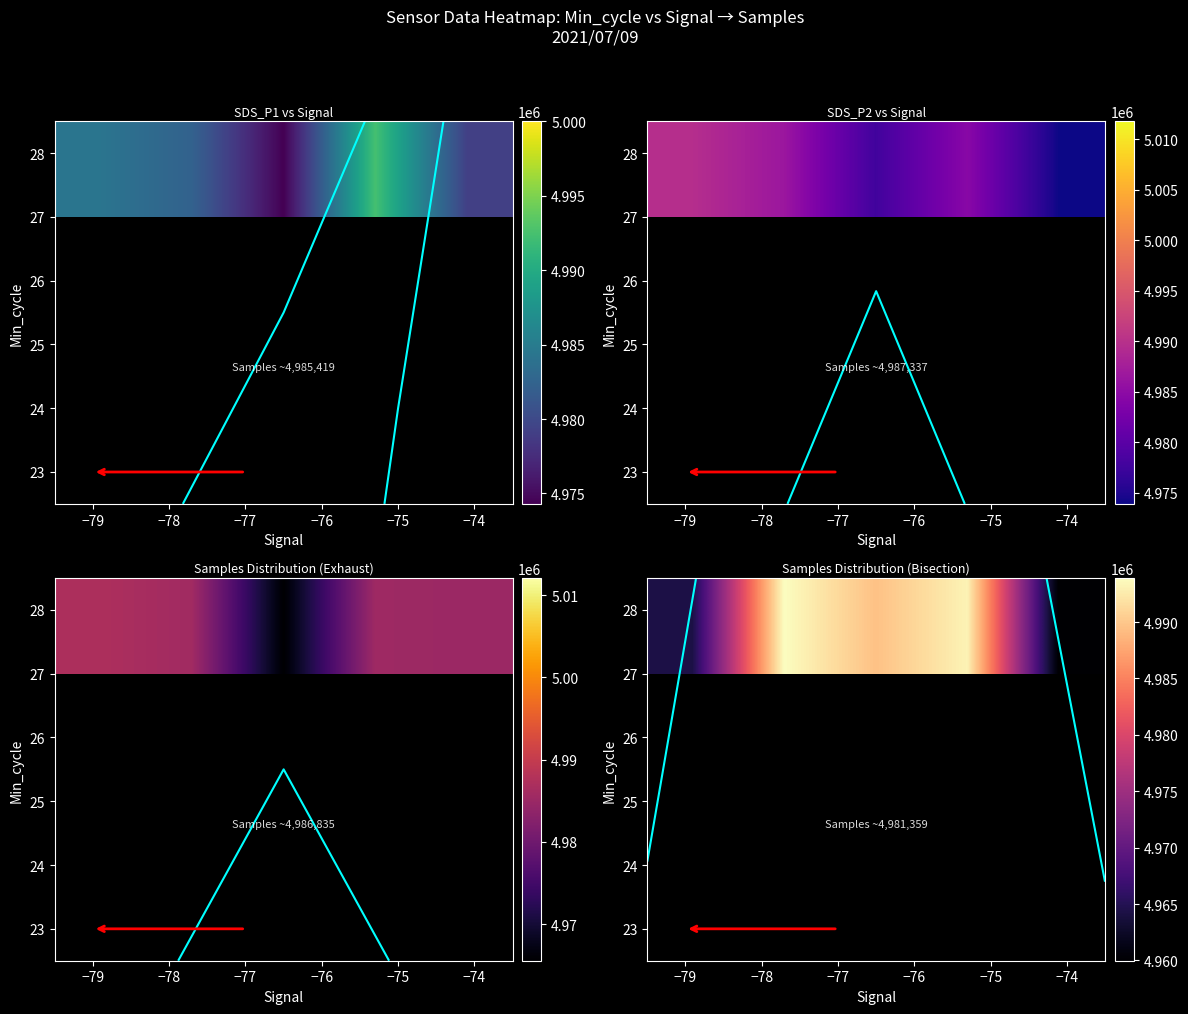

How many distinct data groups are displayed?

2